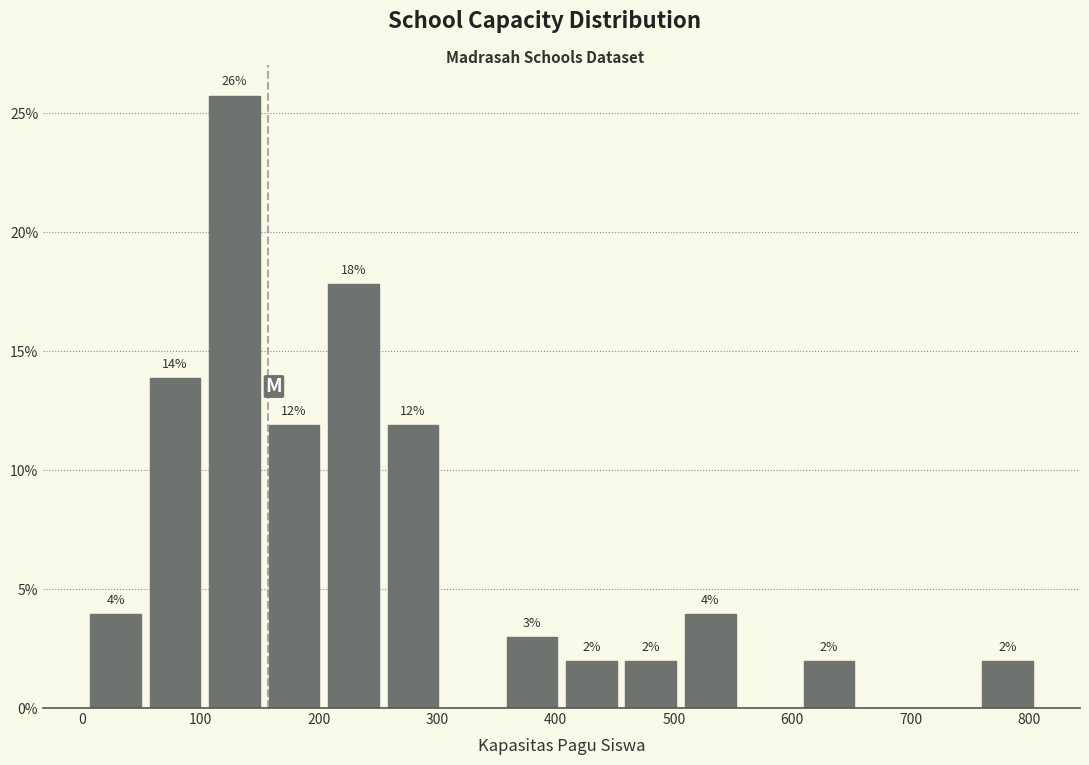

Over which range of the x-axis is the bar tallest?

100 to 150